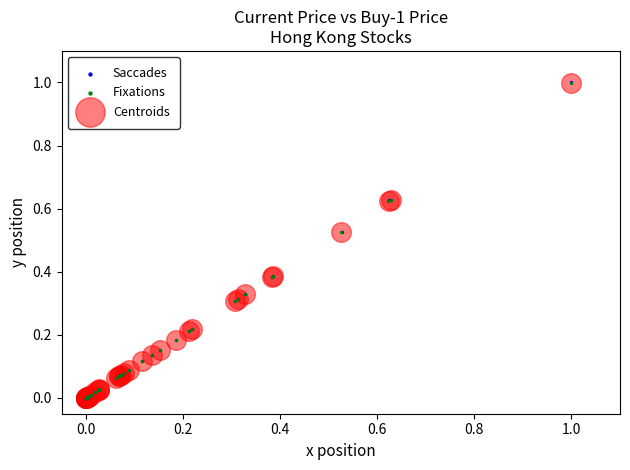

Which series has the widest spread of Y values?

Saccades